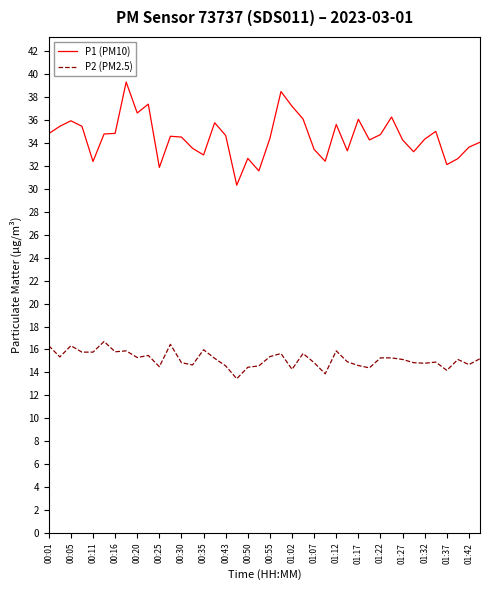

Which series has the largest total across all categories?

P1 (PM10)